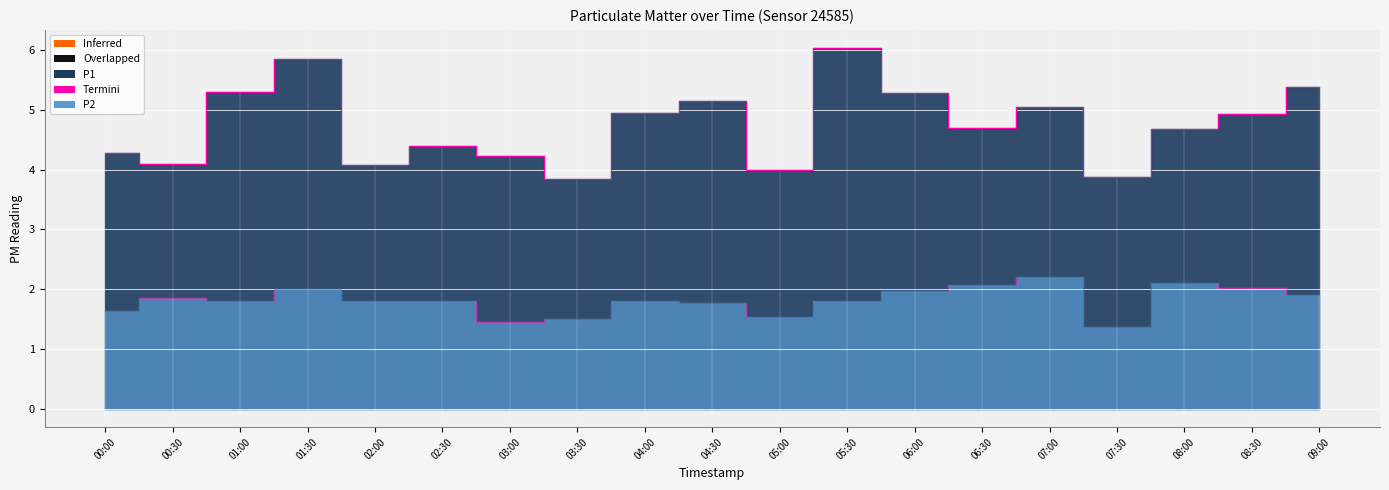

At which label does P1 first exceed 4?

00:00